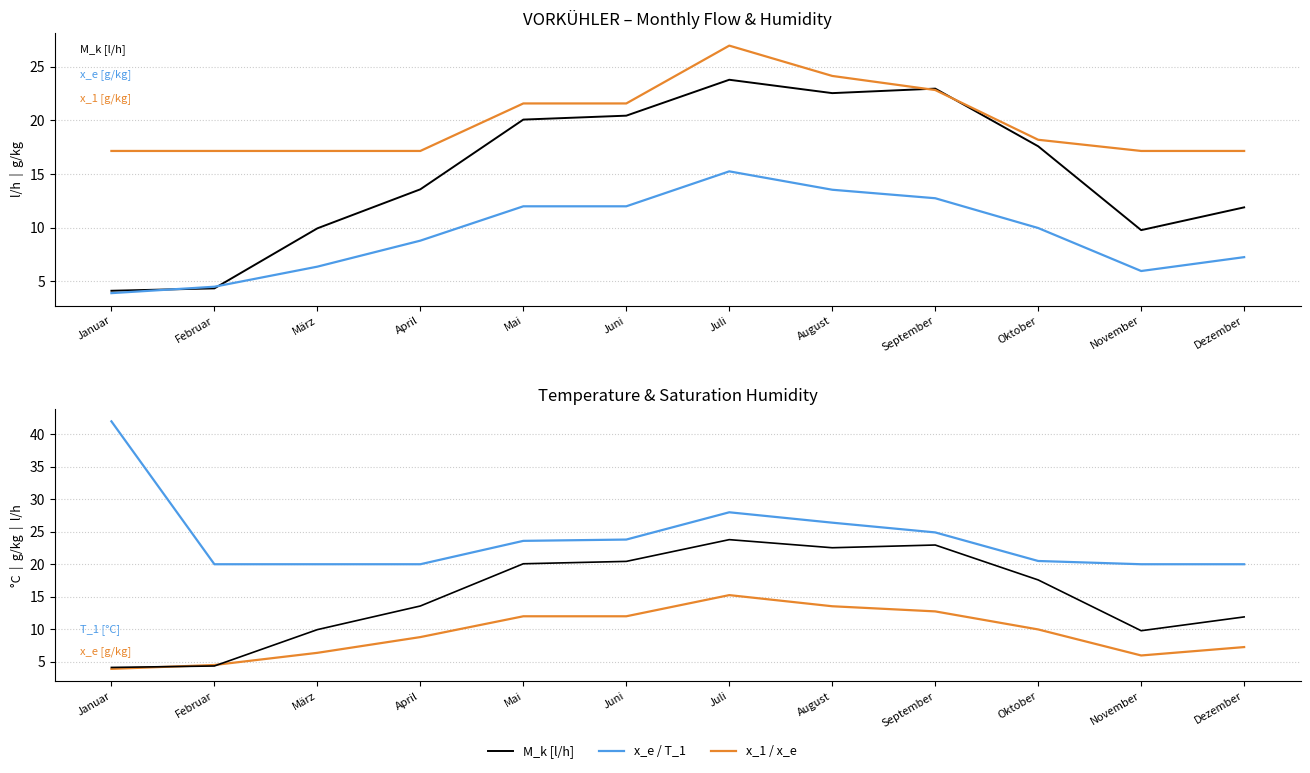

Between April and Januar, which is larger?

April